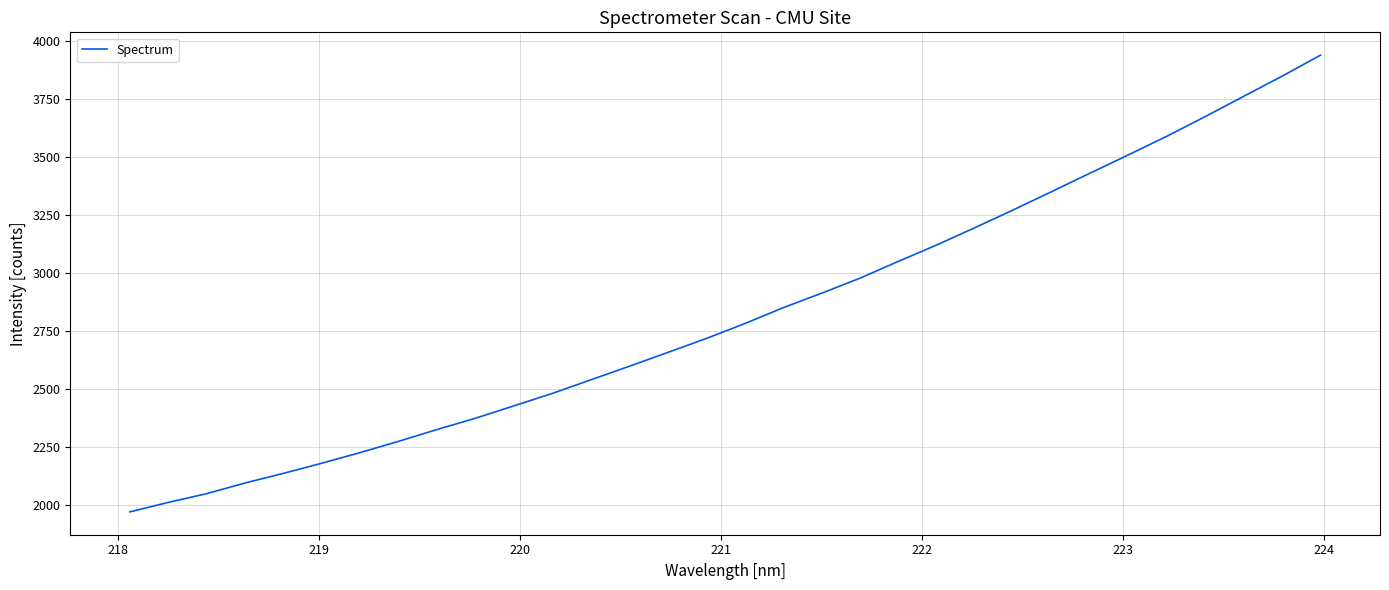

Reading left to right, extract all data points from this chart.

1968.9	2009.8	2047.6	2093.5	2135.2	2179.1	2225.0	2273.6	2324.5	2373.2	2426.6	2480.1	2538.7	2597.0	2656.6	2716.5	2780.6	2849.2	2911.6	2976.4	3049.0	3119.7	3194.7	3271.4	3350.2	3429.7	3508.7	3588.8	3673.6	3760.7	3847.5	3938.0